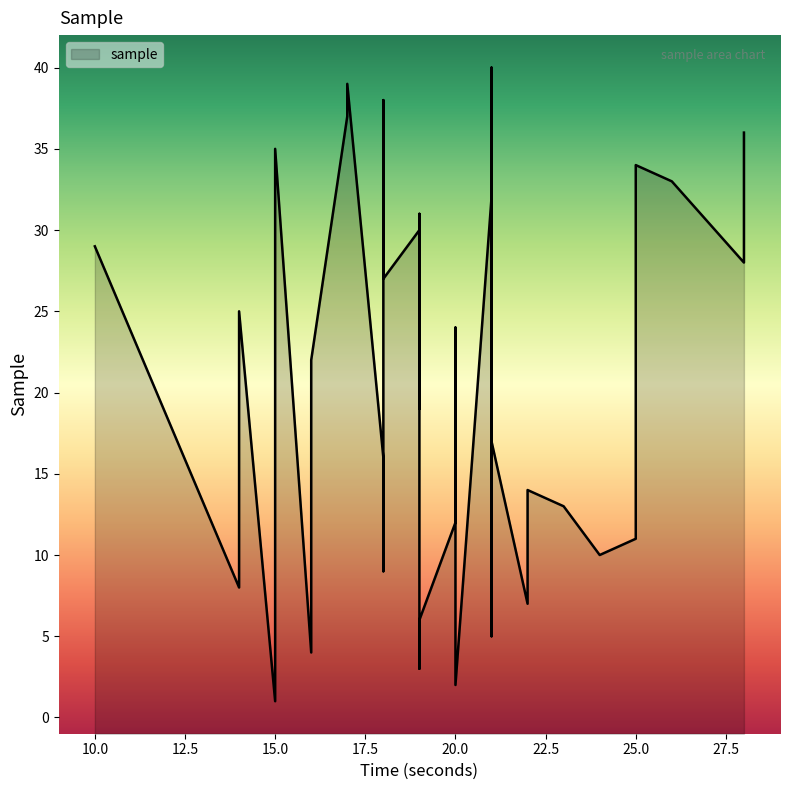

How many lines are shown in the chart?

1